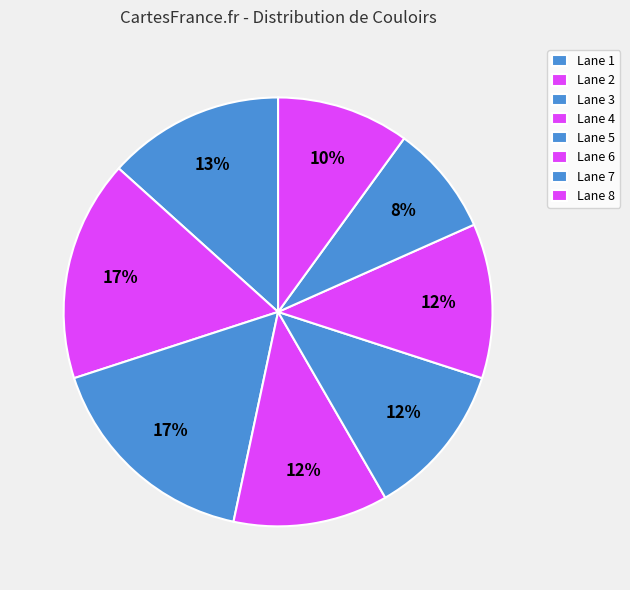

Does any single category account for the majority?

No